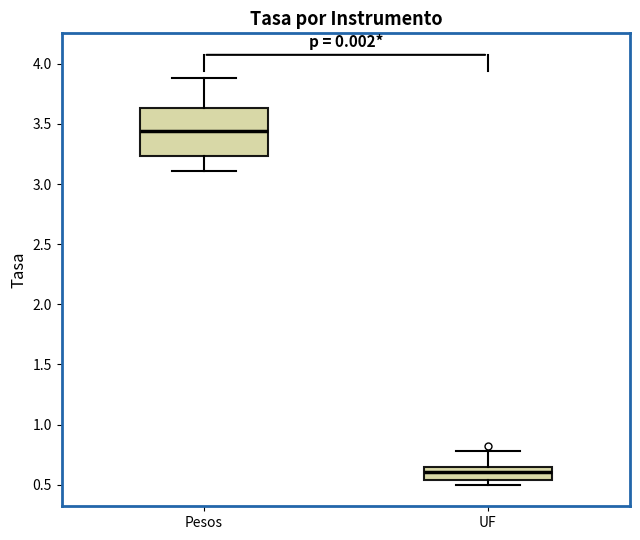

Reading left to right, transcribe this box plot: for each box, give where its median line is, the range the box spans, and where its two whiskers end, as read against the y-axis. The values are not printed on the chart, so give them approximately, as read against the axis.

Pesos: median 3.45, box 3.25 to 3.65, whiskers 3.10 to 3.90
UF: median 0.60, box 0.55 to 0.65, whiskers 0.50 to 0.80